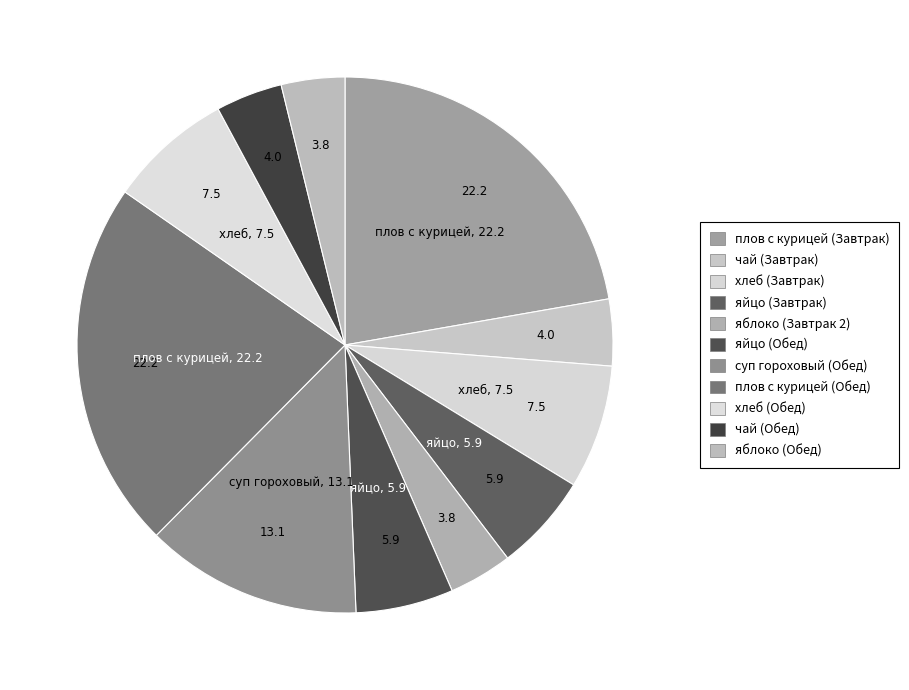

Is it true that плов с курицей (Обед) is 29% of the pie?

False